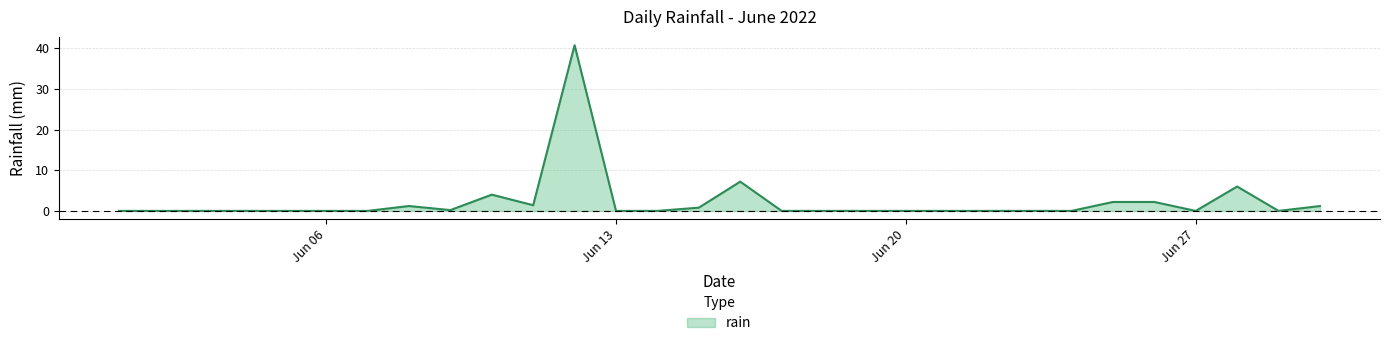

What is the greatest value displayed?

40.8